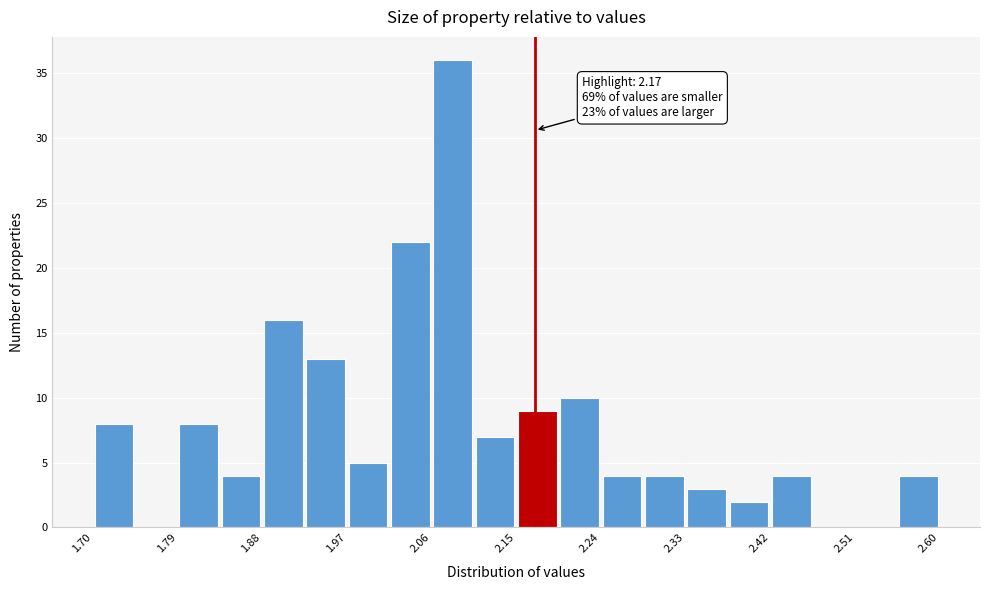

Which range on the x-axis has the tallest bar?

2.060 to 2.105